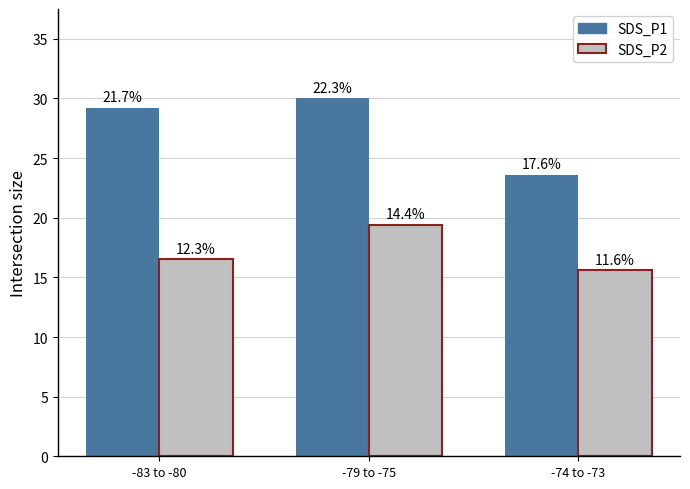

How many groups of bars are there?

3